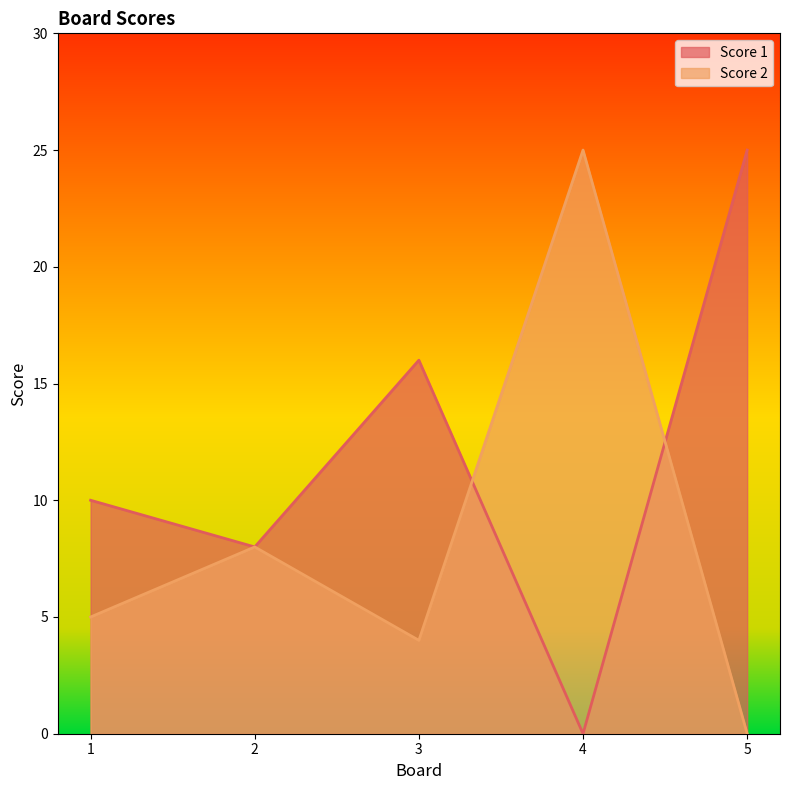

The Score 2 series shows 7 at 3. True or false?

False